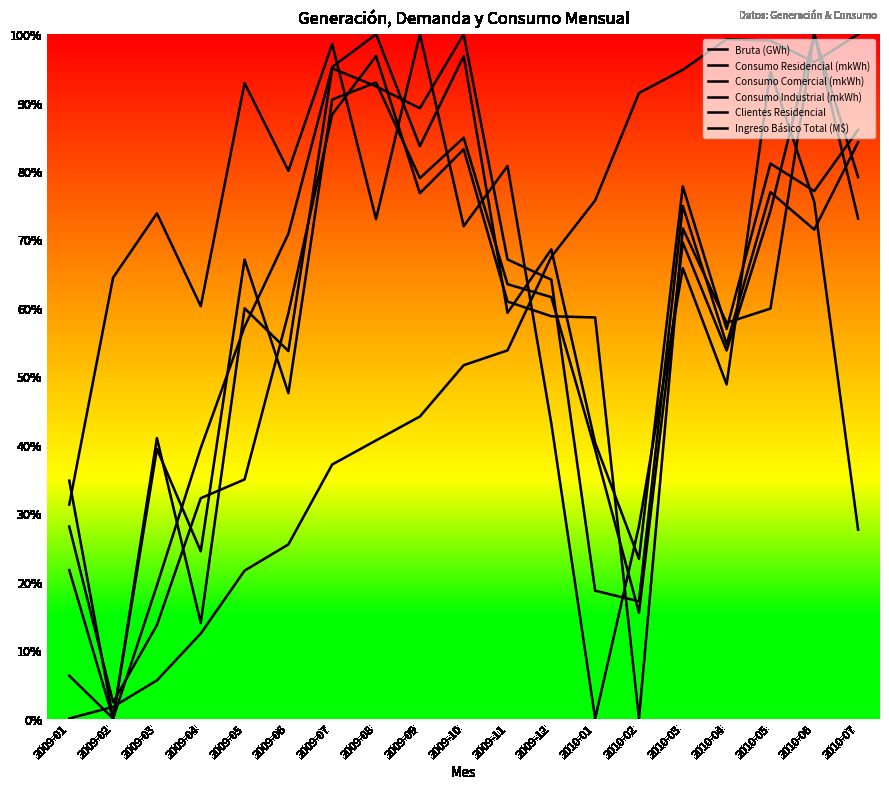

Which series has the largest total across all categories?

Consumo Industrial (mkWh)